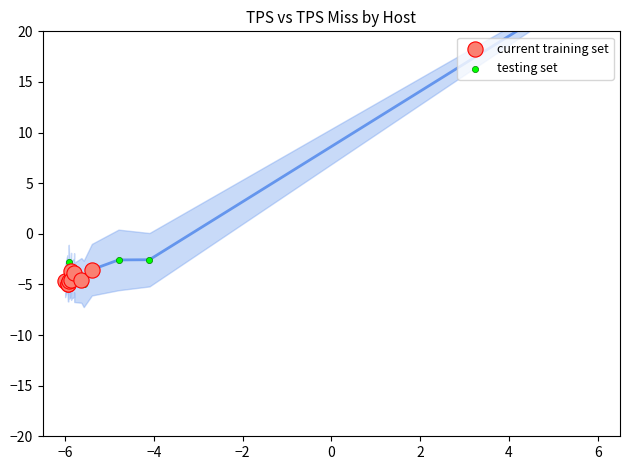

At how many categories does at least one series exceed 6?

1